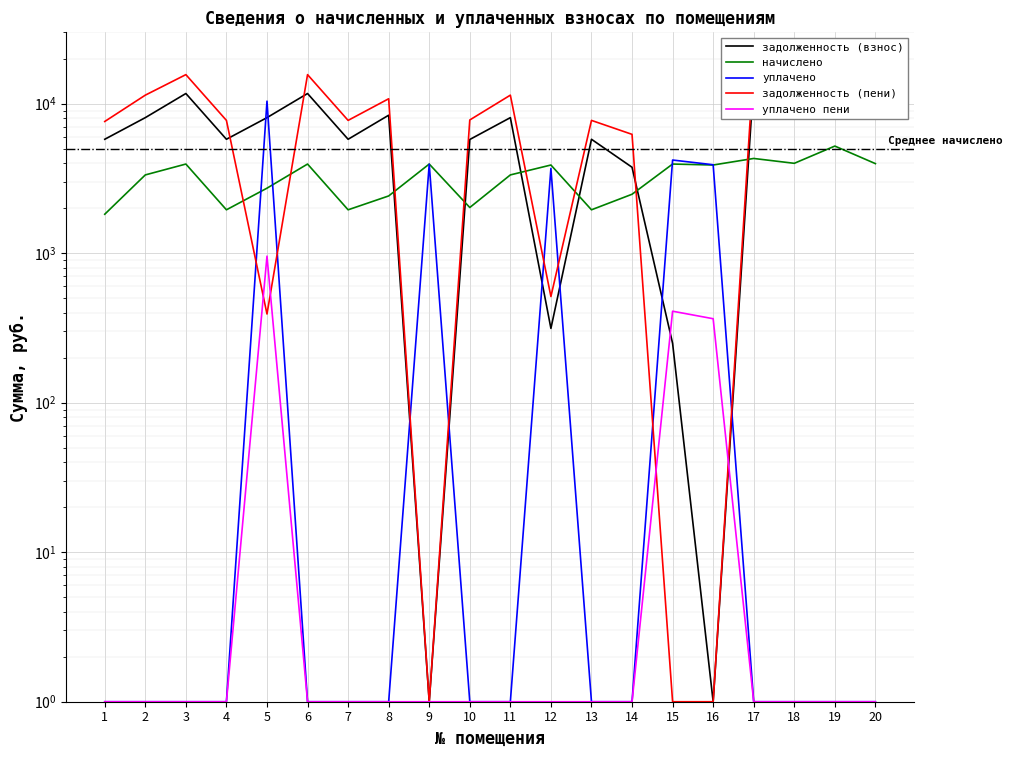

What is the minimum value shown in the chart?

1.0